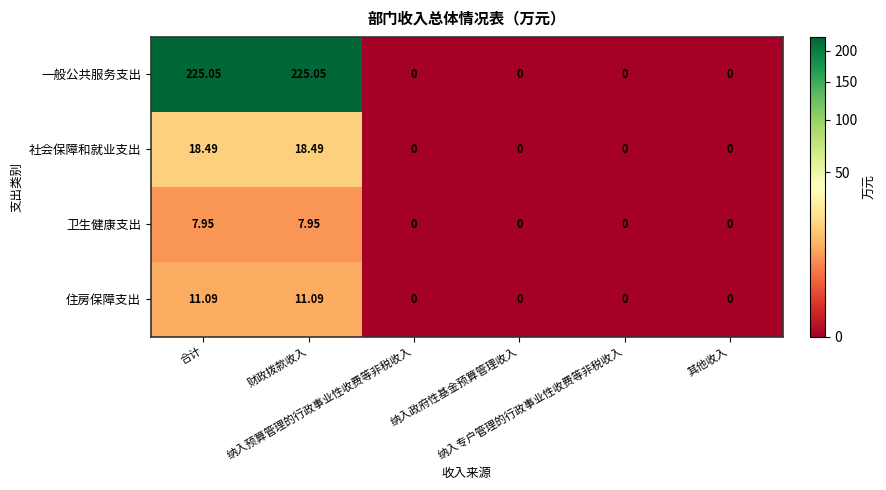

Which series changed the most between 财政拨款收入 and 纳入政府性基金预算管理收入?

一般公共服务支出